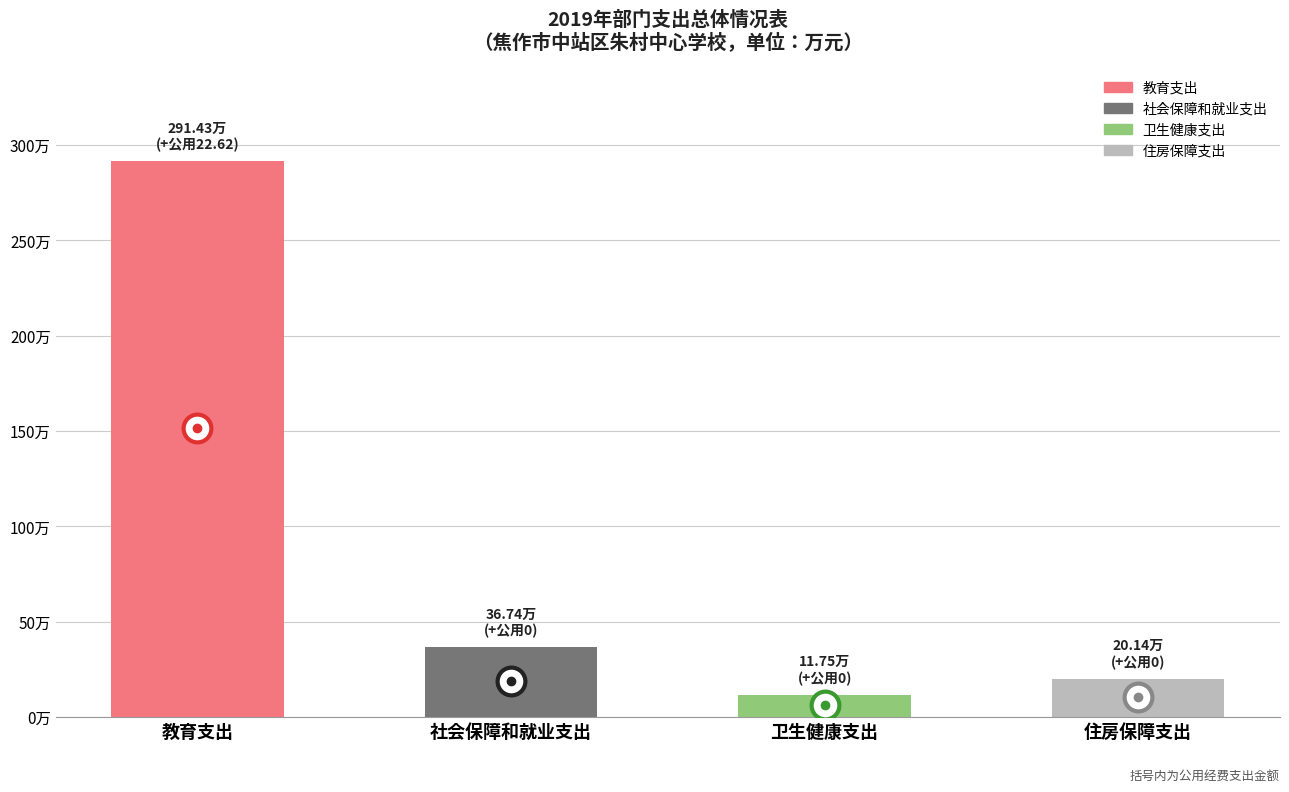

Reading right to left, what are all the values shown in this chart?

20.1	11.8	36.7	291.4